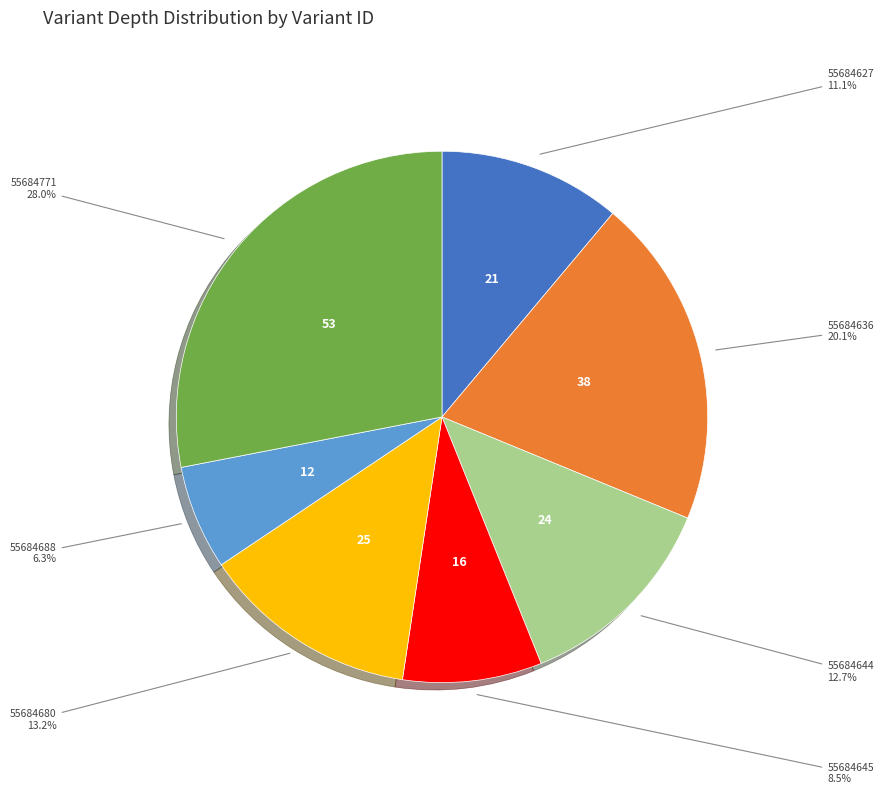

How many slices are in this pie chart?

7